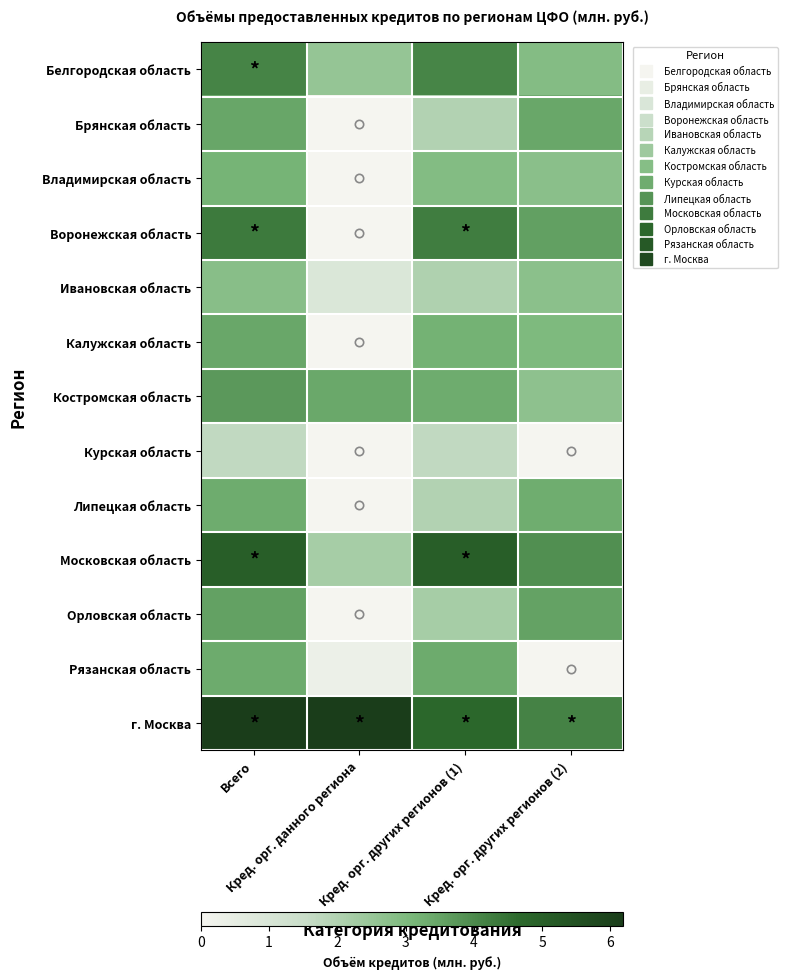

Which category has the lowest value across all series?

Кред. орг. данного региона